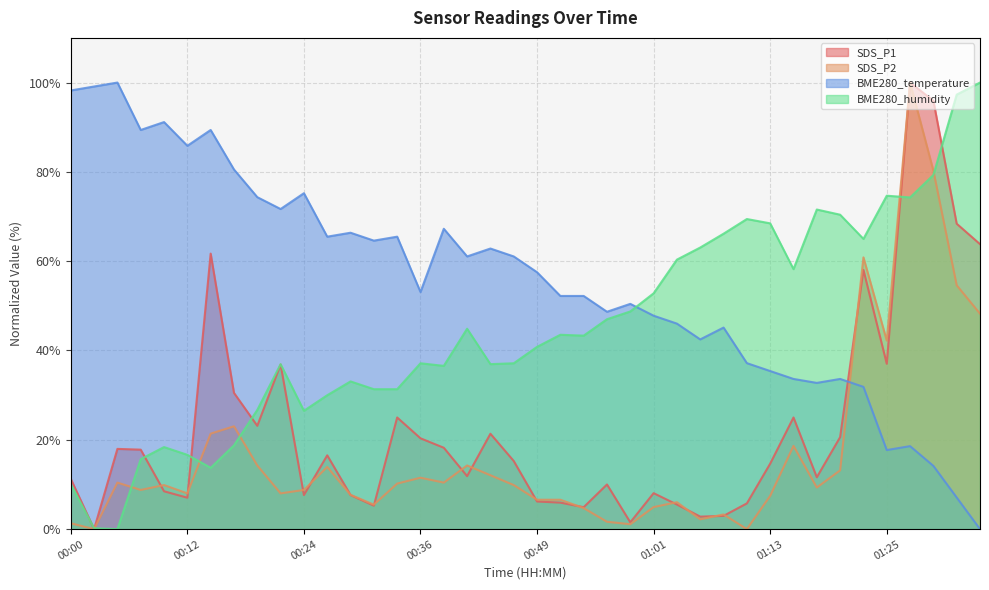

In BME280_humidity, how many points are lower than both neighbors (excluding endpoints)?

9